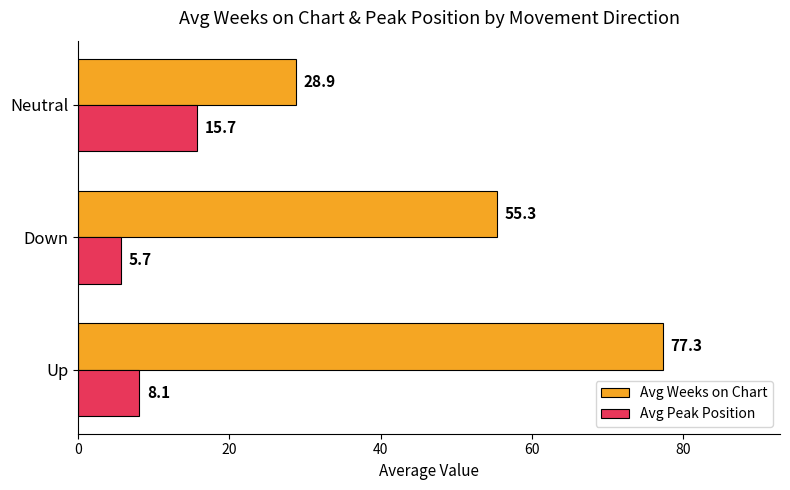

The Avg Weeks on Chart series shows 93.2 at Down. True or false?

False